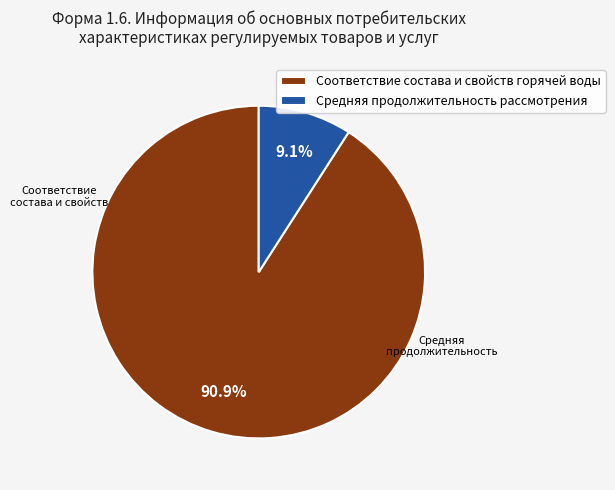

To the nearest percent, what is the difference between the largest and smallest slice percentages?

82%